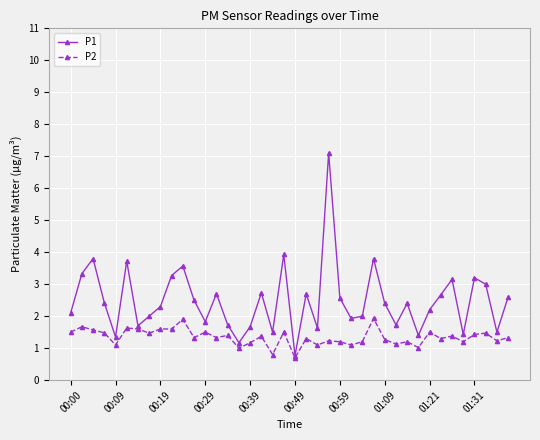

In P1, how many points are lower than both neighbors (excluding endpoints)?

12